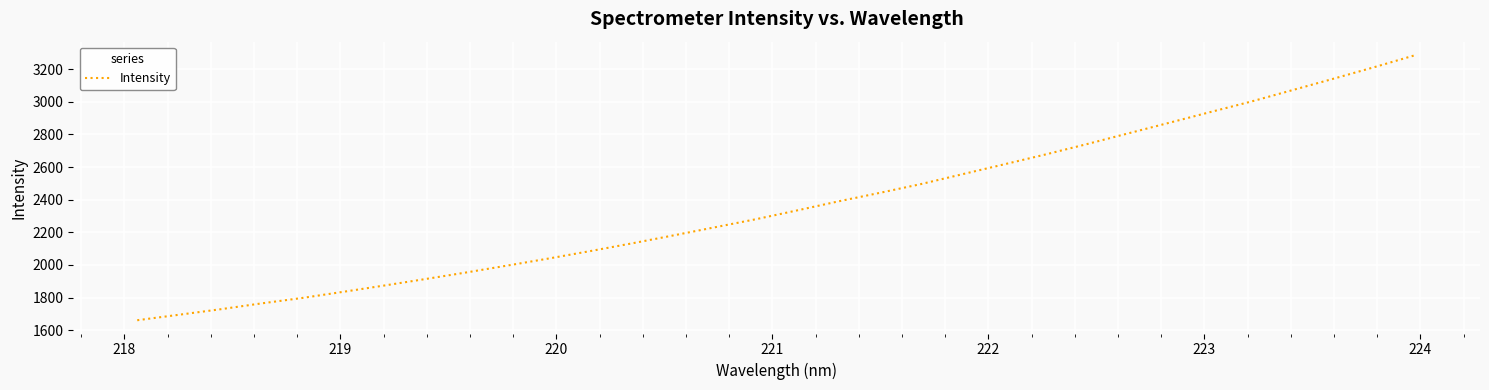

What is the difference between the maximum and minimum values?

1626.6